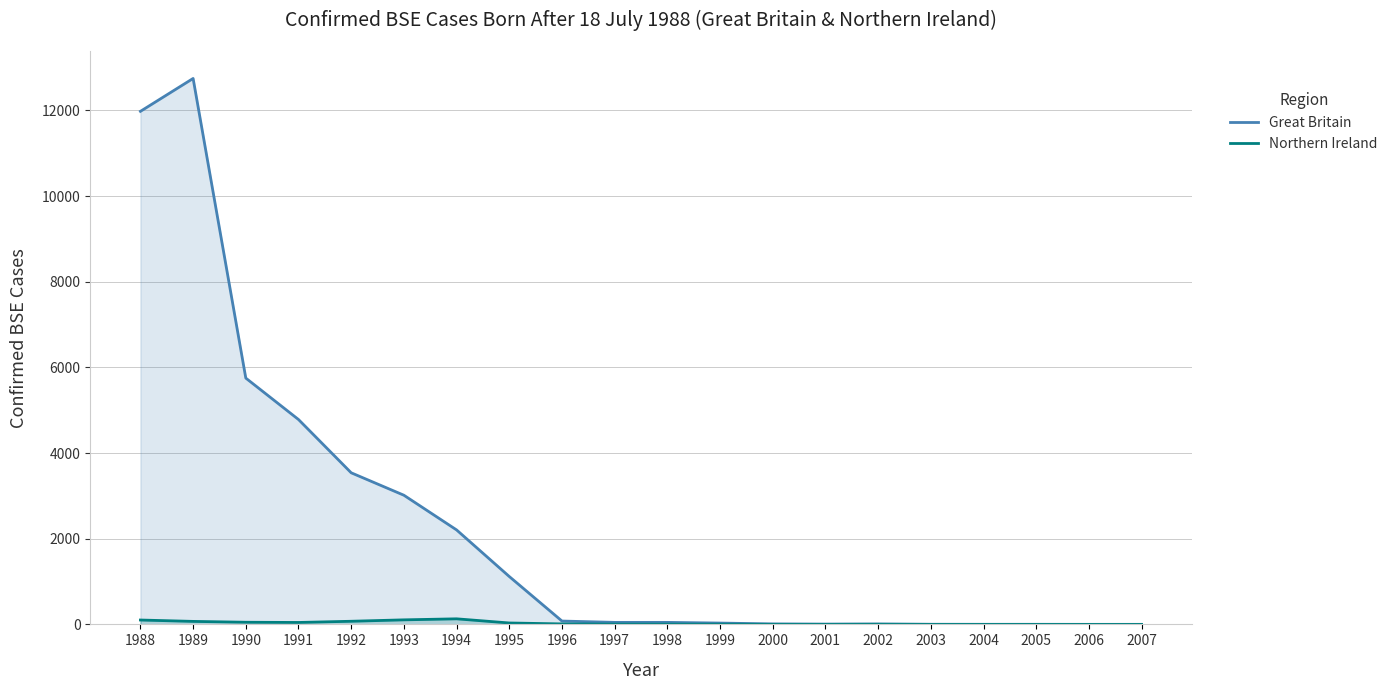

What is the total value across all series at 2002?

12